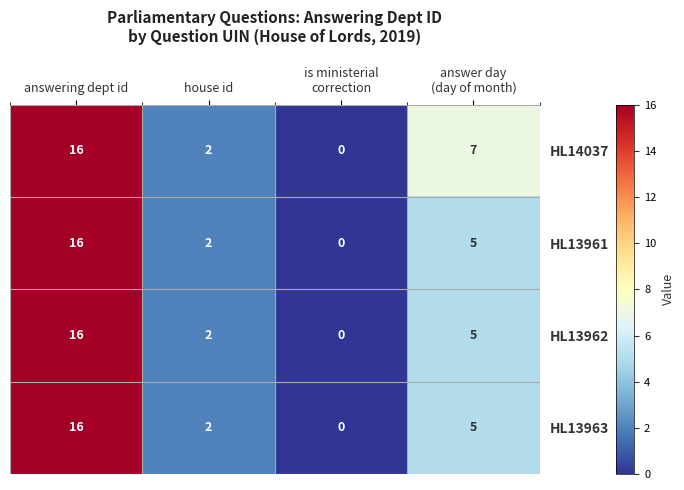

At which label does HL13963 reach its peak?

answering dept id